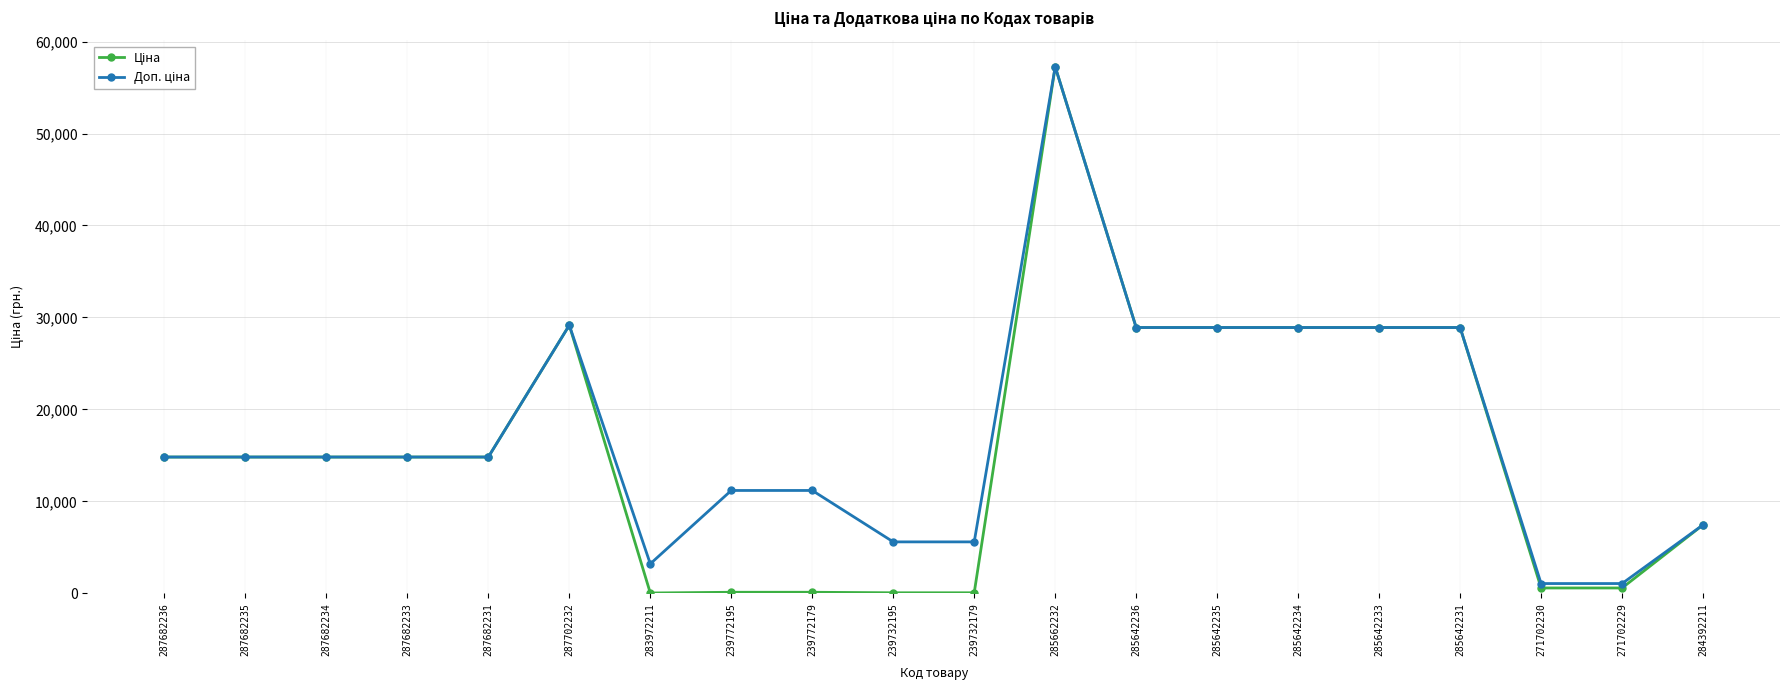

At which category is the sum across all series the highest?

285662232